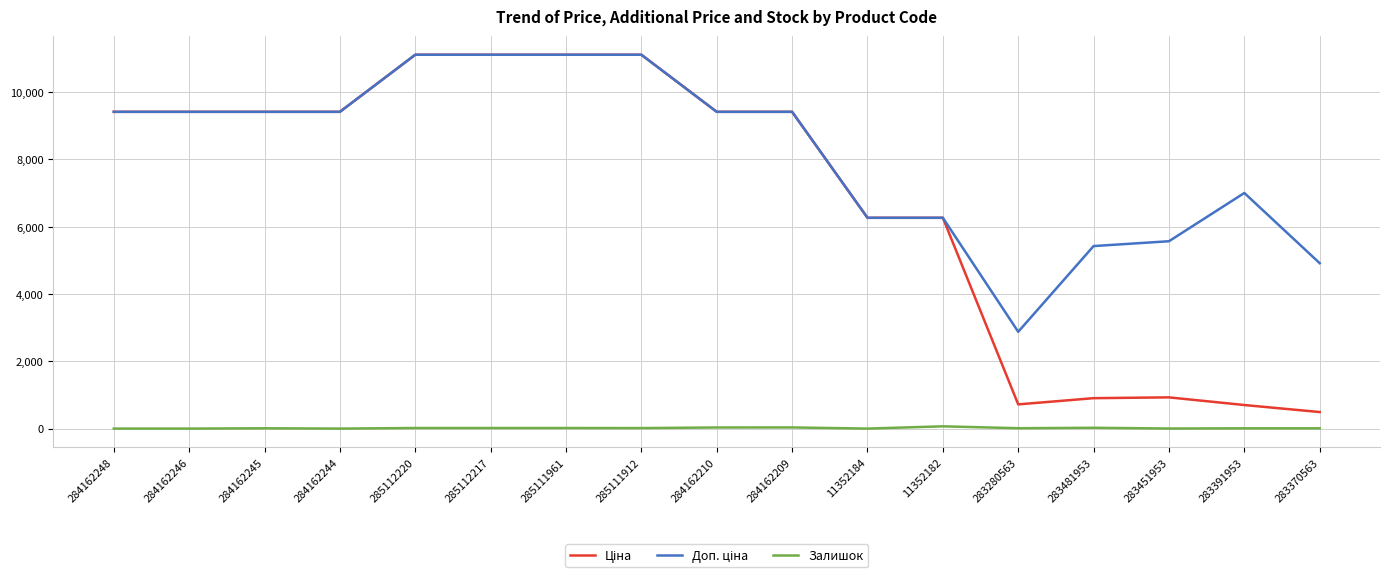

What is the greatest value displayed?

11113.6